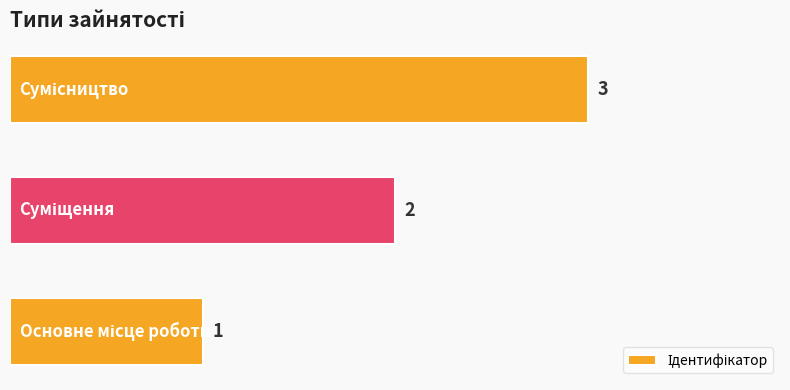

What is the maximum value shown in the chart?

3